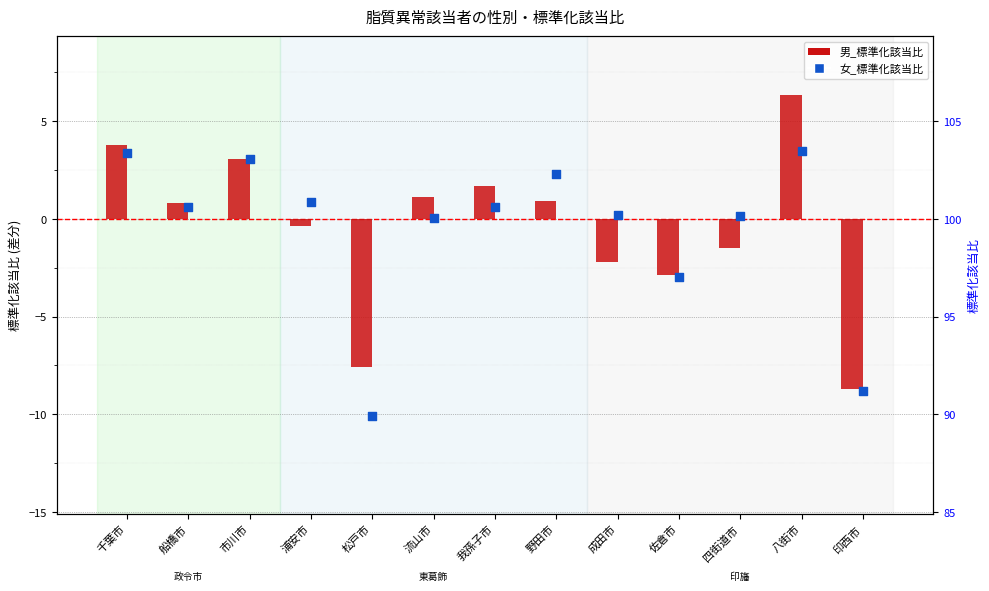

Is the value of 男_標準化該当比 at 成田市 greater than the value of 女_標準化該当比 at 市川市?

No